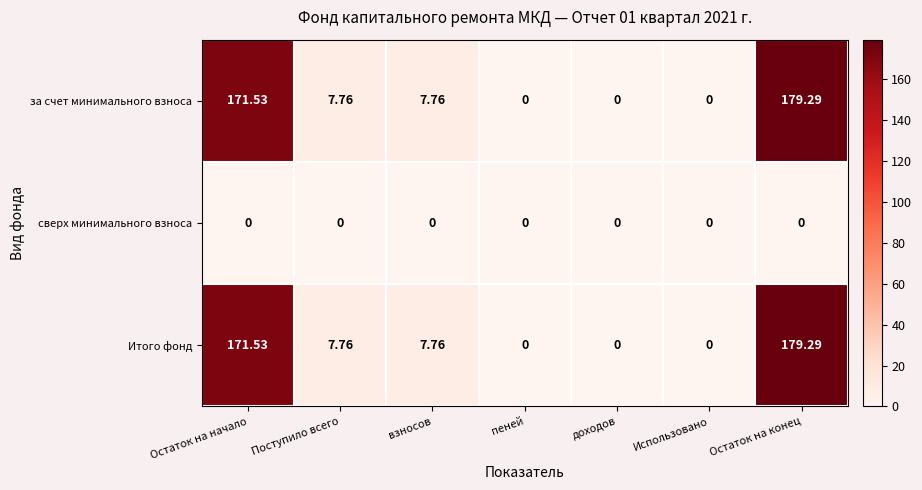

At which category is the sum across all series the highest?

Остаток на конец